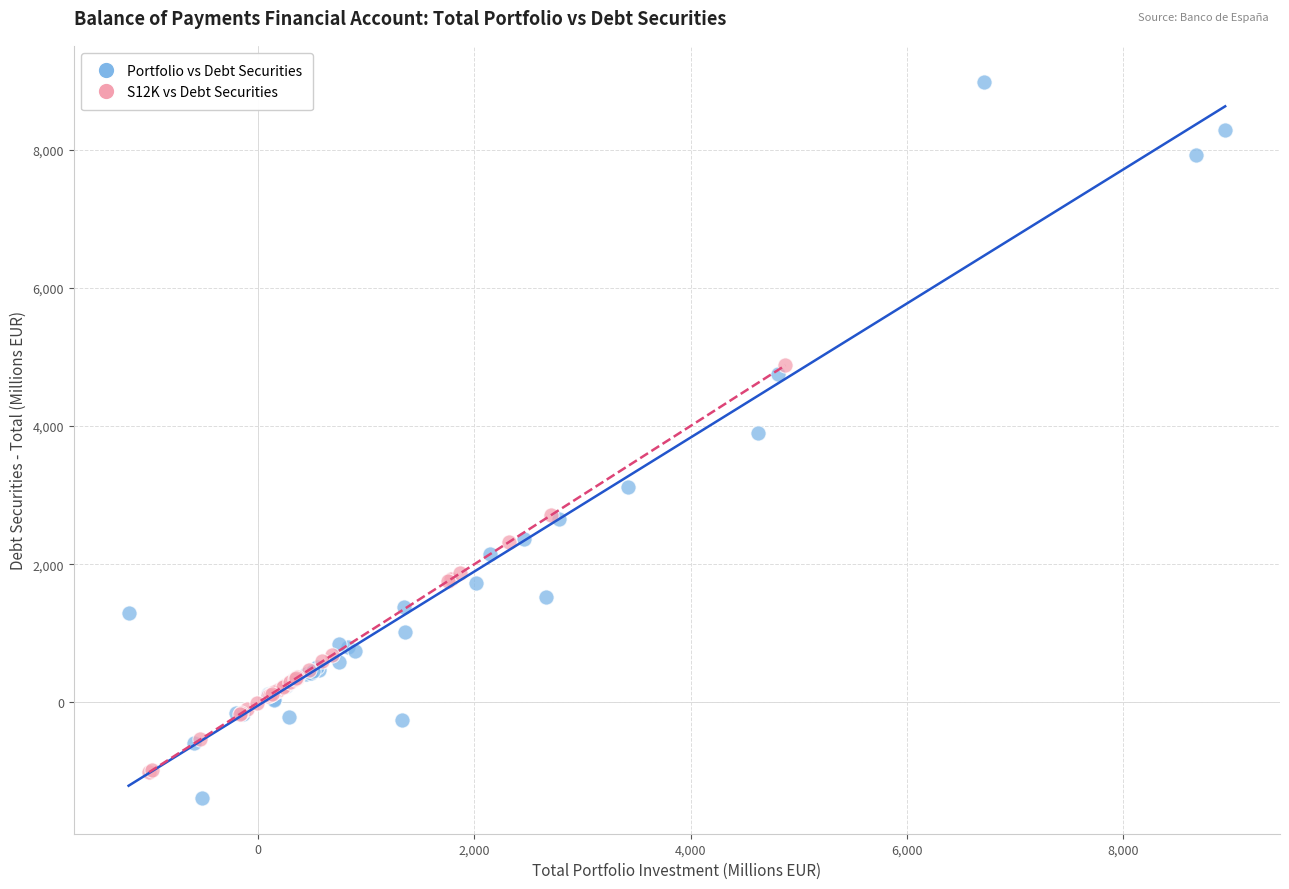

Which series contains the highest Y value?

Portfolio vs Debt Securities